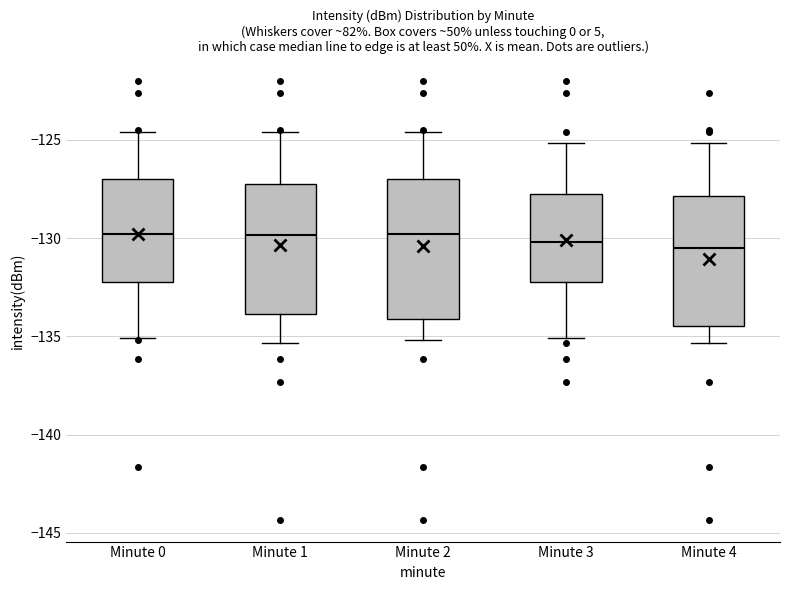

Reading left to right, read every box against the y-axis: the position of its median line, the range the box covers, and the ends of its whiskers. The values are not printed on the chart, so give them approximately, as read against the axis.

Minute 0: median -130.0, box -132.5 to -127.0, whiskers -135.0 to -124.5
Minute 1: median -130.0, box -134.0 to -127.5, whiskers -135.5 to -124.5
Minute 2: median -130.0, box -134.0 to -127.0, whiskers -135.0 to -124.5
Minute 3: median -130.0, box -132.0 to -128.0, whiskers -135.0 to -125.0
Minute 4: median -130.5, box -134.5 to -128.0, whiskers -135.5 to -125.0